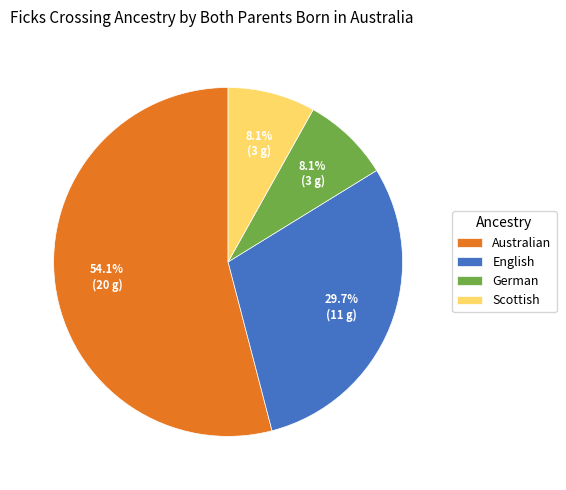

What is the largest slice in the pie chart?

Australian